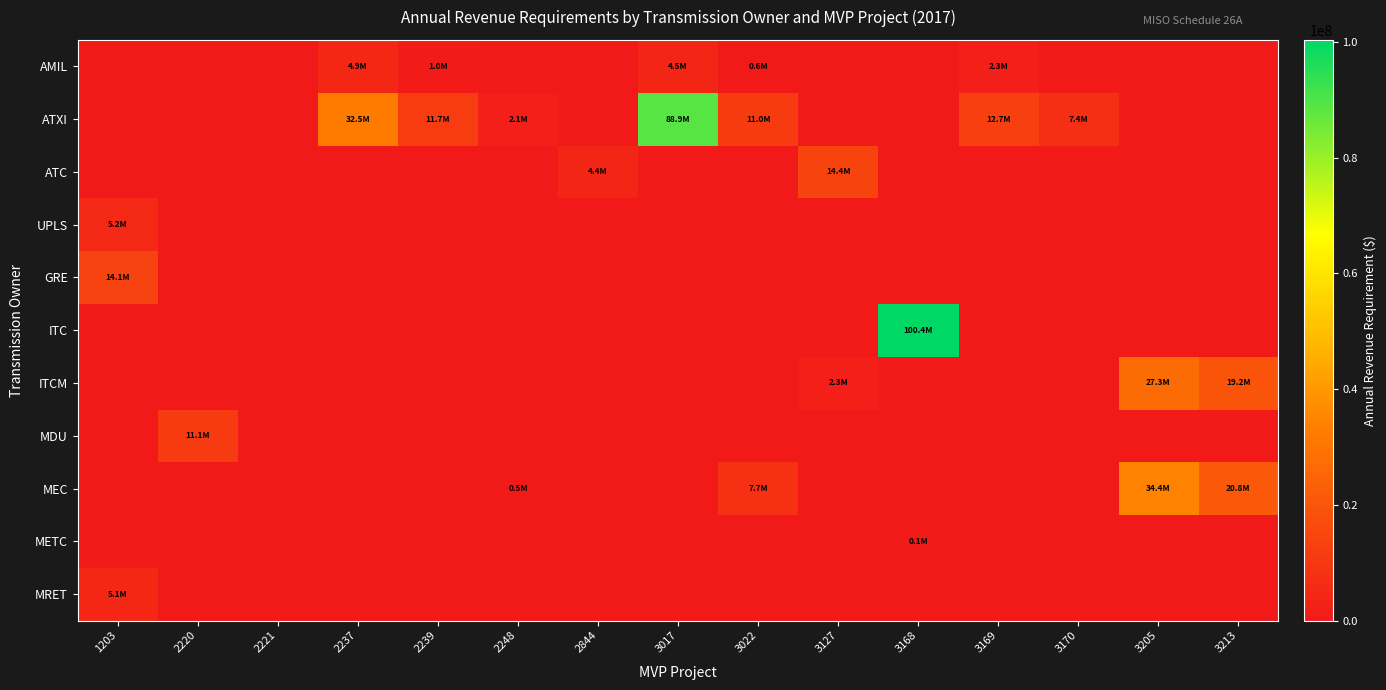

Reading right to left, extract all data points from this chart.

AMIL: 3213=0.0	3205=0.0	3170=0.0	3169=2287547.2	3168=0.0	3127=0.0	3022=595226.2	3017=4511970.5	2844=0.0	2248=0.0	2239=954248.1	2237=4939019.8	2221=0.0	2220=0.0	1203=0.0
ATXI: 3213=0.0	3205=0.0	3170=7352368.3	3169=12716274.0	3168=0.0	3127=0.0	3022=11034083.8	3017=88891669.3	2844=0.0	2248=2107449.3	2239=11736058.8	2237=32510366.7	2221=0.0	2220=0.0	1203=0.0
ATC: 3213=0.0	3205=0.0	3170=0.0	3169=0.0	3168=0.0	3127=14446444.1	3022=0.0	3017=0.0	2844=4432148.2	2248=0.0	2239=0.0	2237=0.0	2221=0.0	2220=0.0	1203=0.0
UPLS: 3213=0.0	3205=0.0	3170=0.0	3169=0.0	3168=0.0	3127=0.0	3022=0.0	3017=0.0	2844=0.0	2248=0.0	2239=0.0	2237=0.0	2221=0.0	2220=0.0	1203=5210434.8
GRE: 3213=0.0	3205=0.0	3170=0.0	3169=0.0	3168=0.0	3127=0.0	3022=0.0	3017=0.0	2844=0.0	2248=0.0	2239=0.0	2237=0.0	2221=0.0	2220=0.0	1203=14058077.0
ITC: 3213=0.0	3205=0.0	3170=0.0	3169=0.0	3168=100354986.4	3127=0.0	3022=0.0	3017=0.0	2844=0.0	2248=0.0	2239=0.0	2237=0.0	2221=0.0	2220=0.0	1203=0.0
ITCM: 3213=19209448.8	3205=27274883.6	3170=0.0	3169=0.0	3168=0.0	3127=2318960.0	3022=0.0	3017=0.0	2844=0.0	2248=0.0	2239=0.0	2237=0.0	2221=0.0	2220=0.0	1203=0.0
MDU: 3213=0.0	3205=0.0	3170=0.0	3169=0.0	3168=0.0	3127=0.0	3022=0.0	3017=0.0	2844=0.0	2248=0.0	2239=0.0	2237=0.0	2221=0.0	2220=11119365.4	1203=0.0
MEC: 3213=20828321.9	3205=34351736.4	3170=0.0	3169=0.0	3168=0.0	3127=0.0	3022=7718940.6	3017=0.0	2844=0.0	2248=530926.8	2239=0.0	2237=0.0	2221=0.0	2220=0.0	1203=0.0
METC: 3213=0.0	3205=0.0	3170=0.0	3169=0.0	3168=71429.5	3127=0.0	3022=0.0	3017=0.0	2844=0.0	2248=0.0	2239=0.0	2237=0.0	2221=0.0	2220=0.0	1203=0.0
MRET: 3213=0.0	3205=0.0	3170=0.0	3169=0.0	3168=0.0	3127=0.0	3022=0.0	3017=0.0	2844=0.0	2248=0.0	2239=0.0	2237=0.0	2221=0.0	2220=0.0	1203=5054164.2